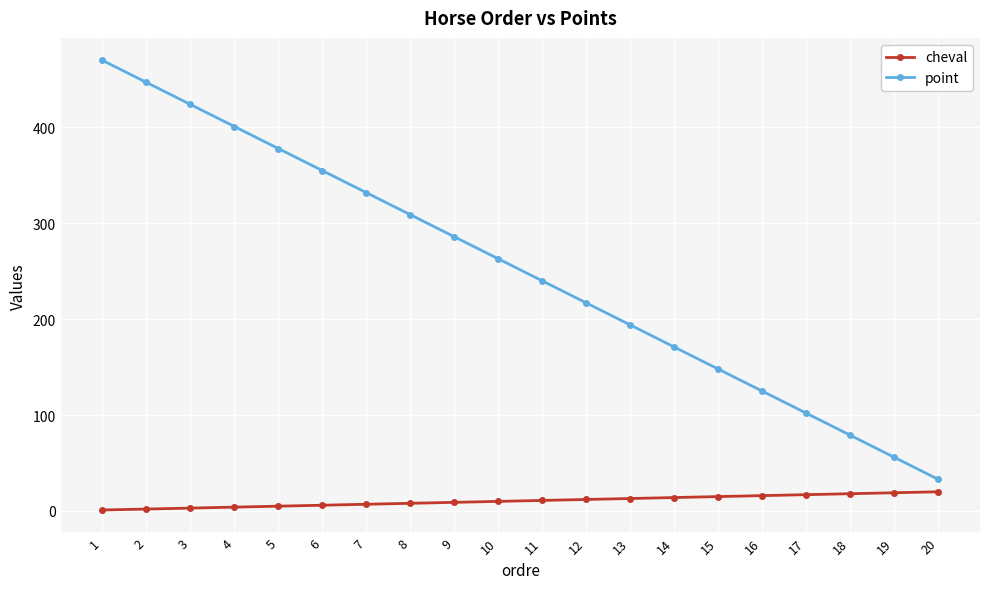

How many lines are shown in the chart?

2